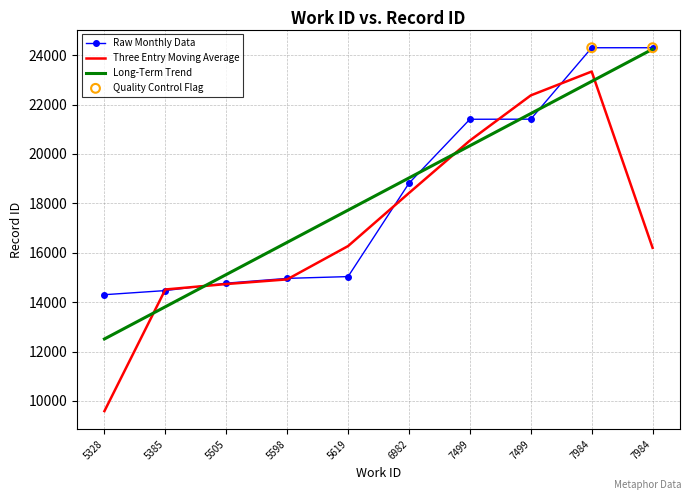

Which has a higher value, 5505 or 6982?

6982